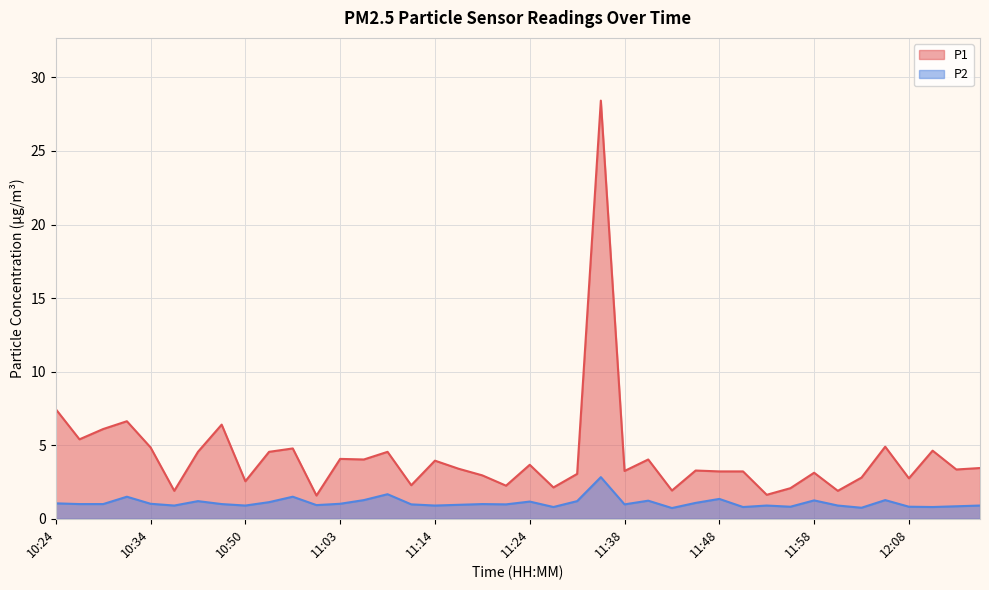

True or false: P1 and P2 cross at least once.

False